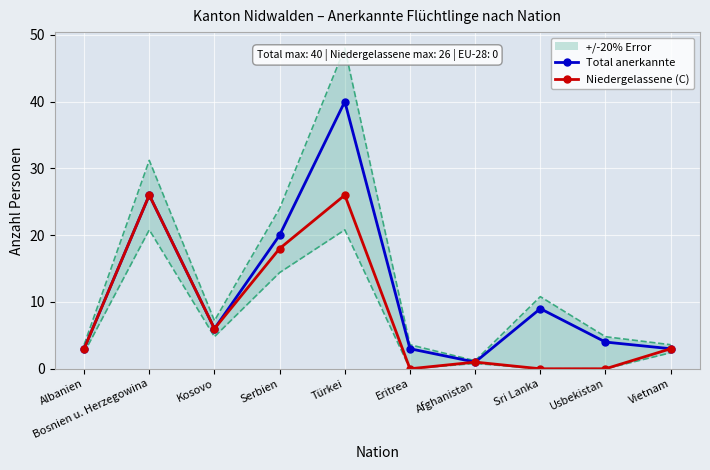

What position from the right is Usbekistan?

2